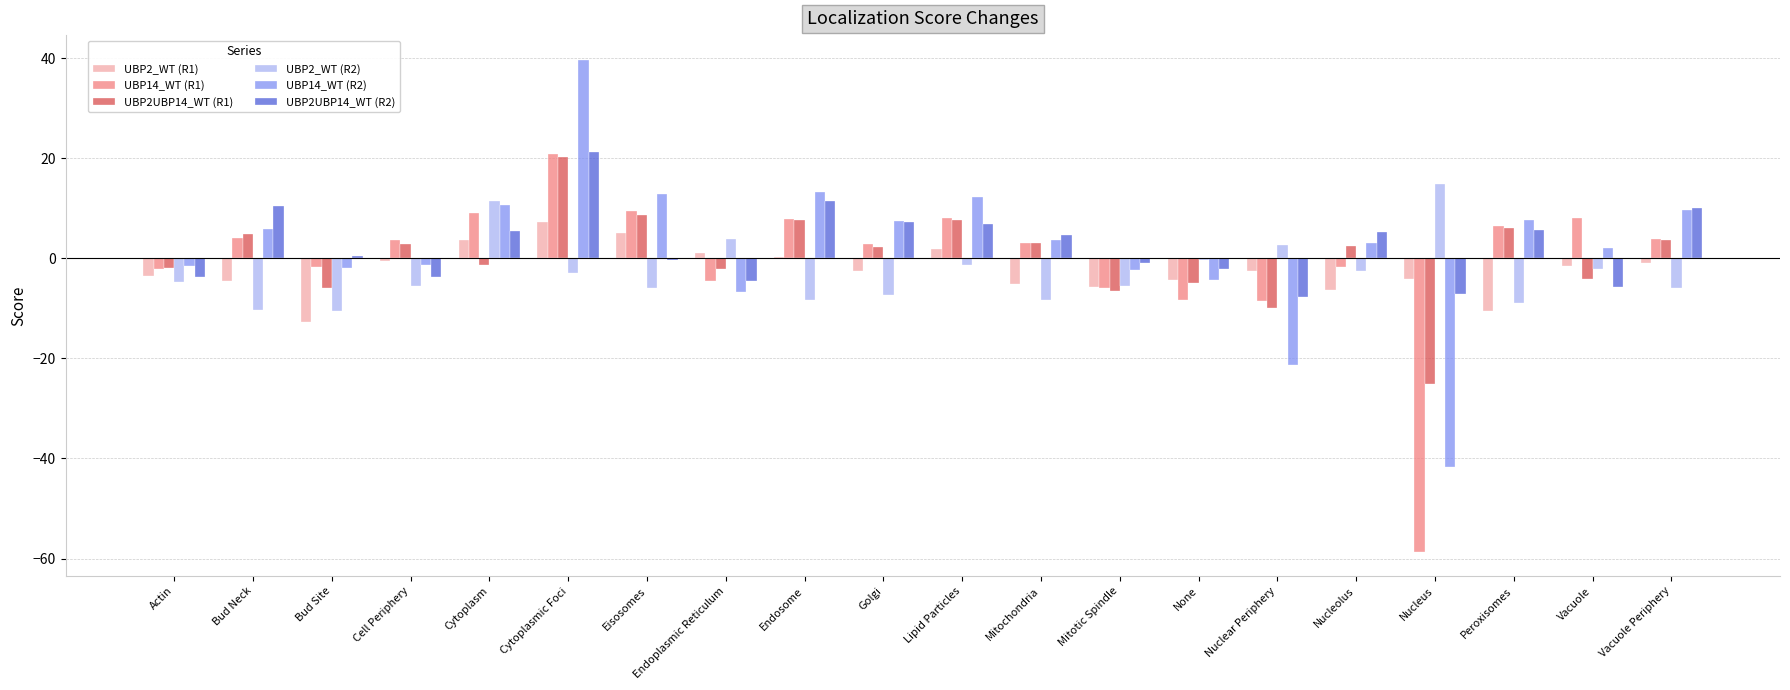

What is the sum of the UBP2_WT (R1) values at Lipid Particles and Cell Periphery?

1.4